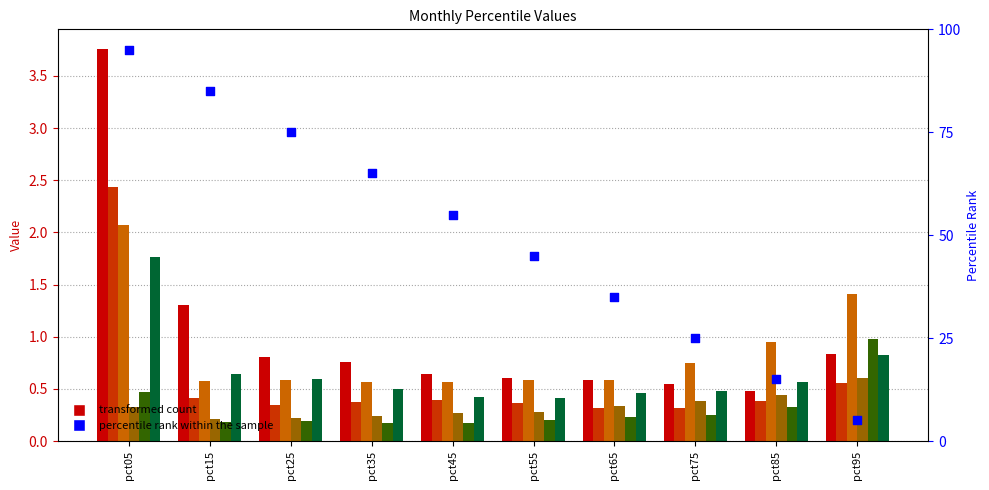

What is the total value across all series at pct95?

5.2